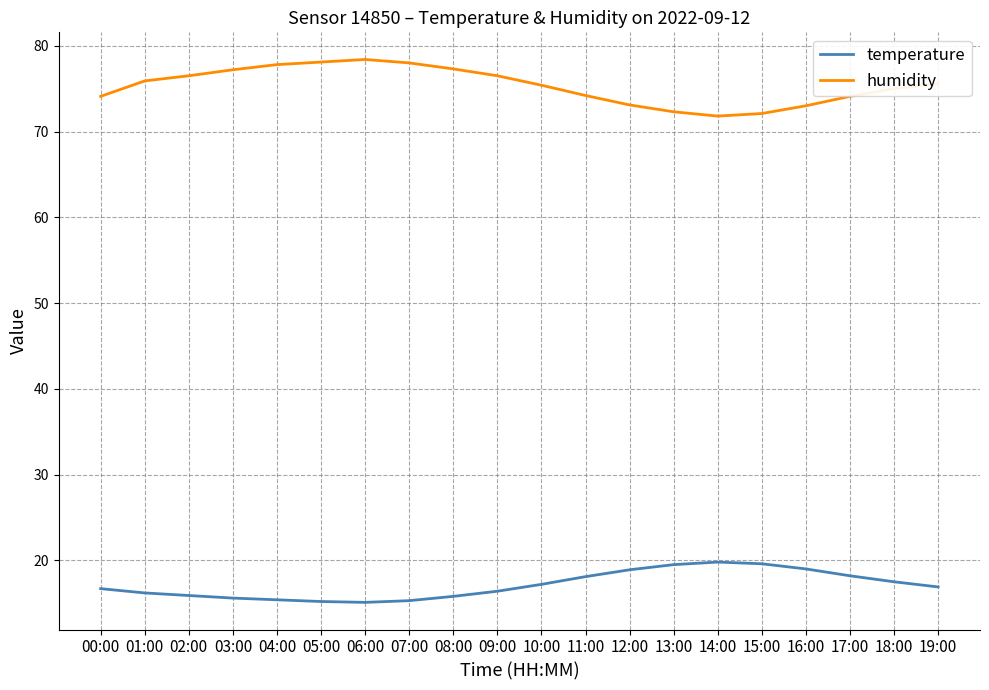

How many lines are shown in the chart?

2